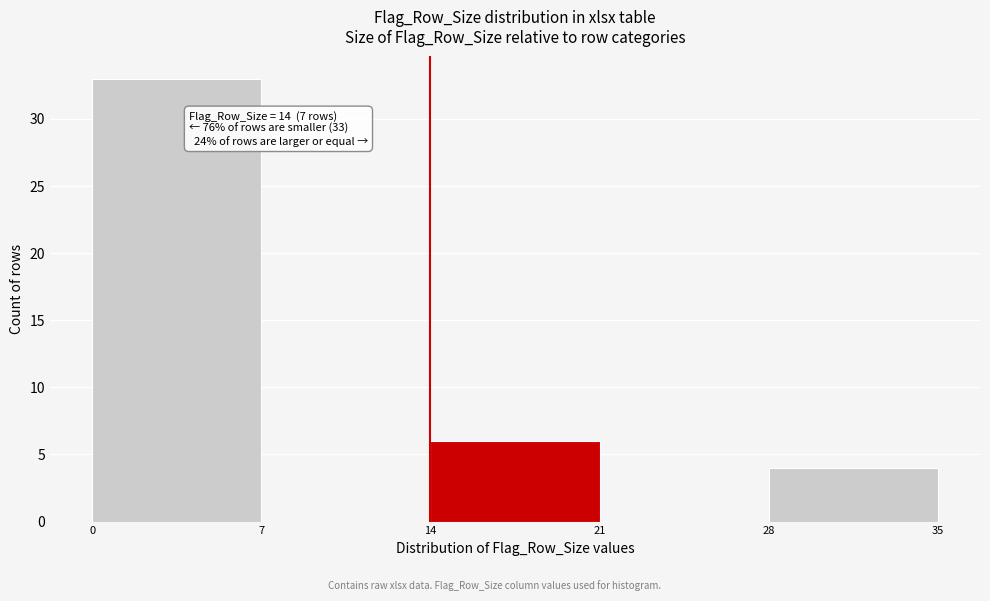

Which range on the x-axis has the tallest bar?

0 to 7